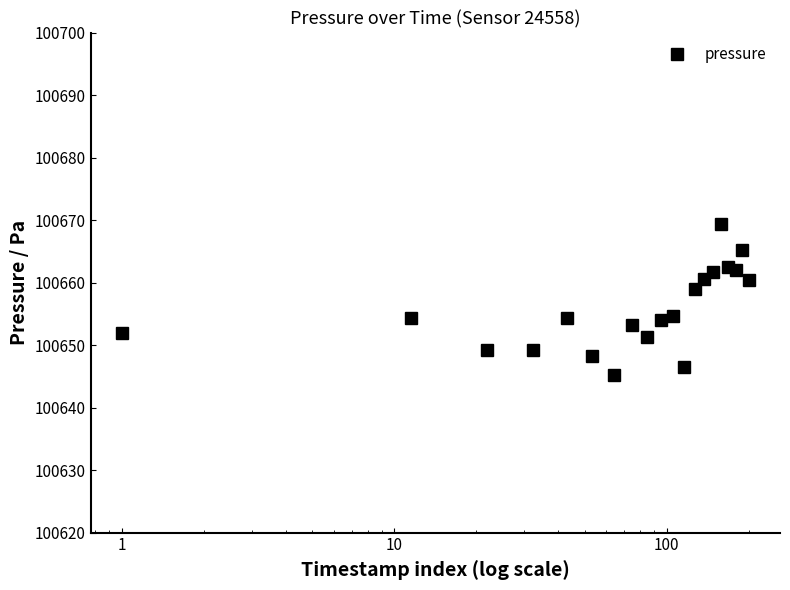

What is the greatest value displayed?

100669.4